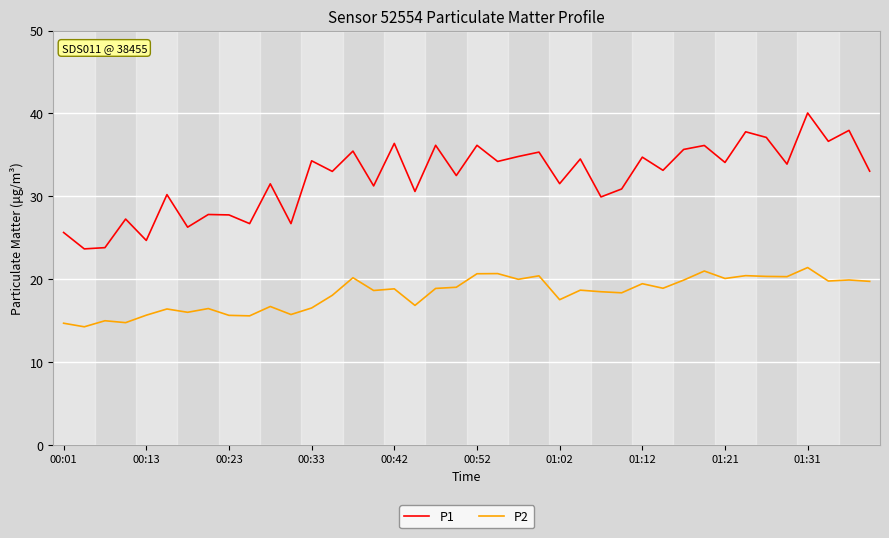

True or false: P2 and P1 cross at least once.

False